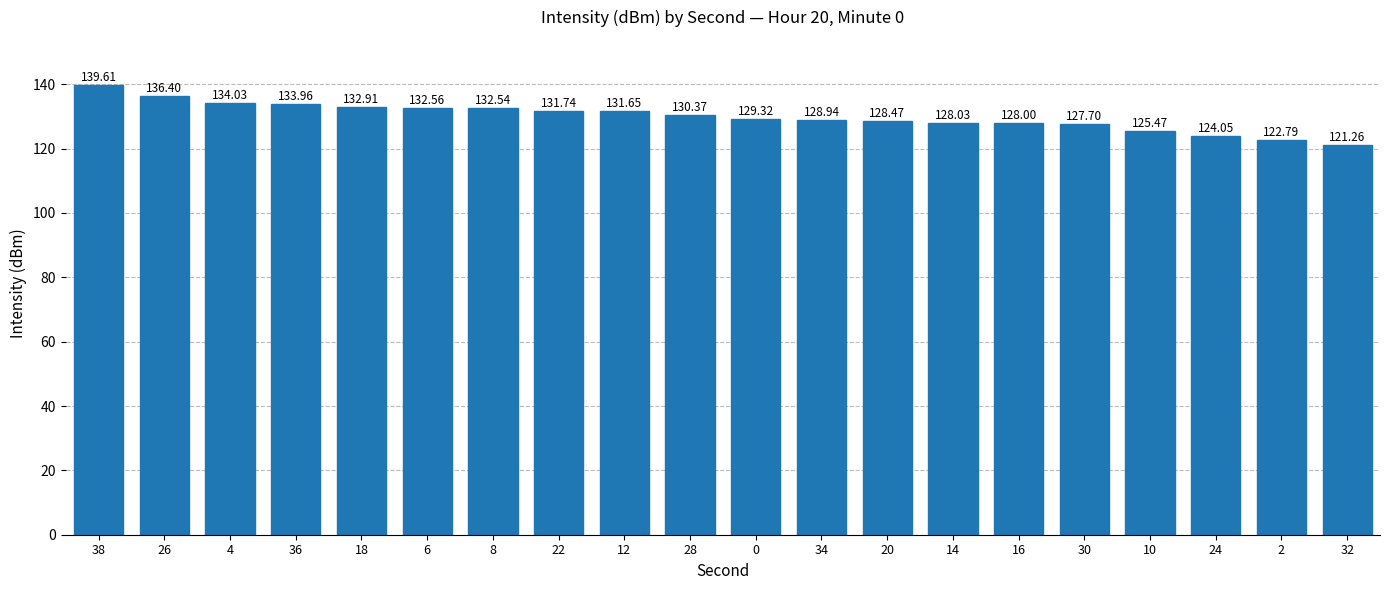

What is the sum of all values?

2599.8